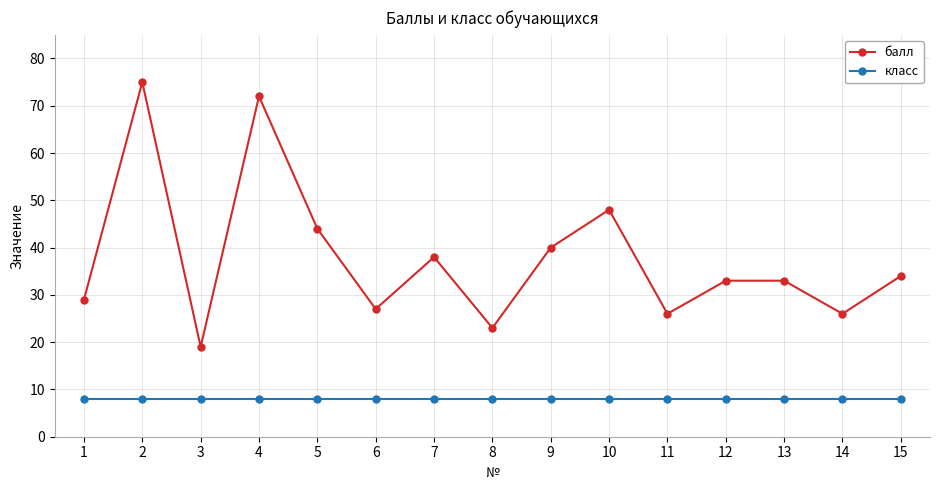

Is it true that класс equals 11 at 3?

False